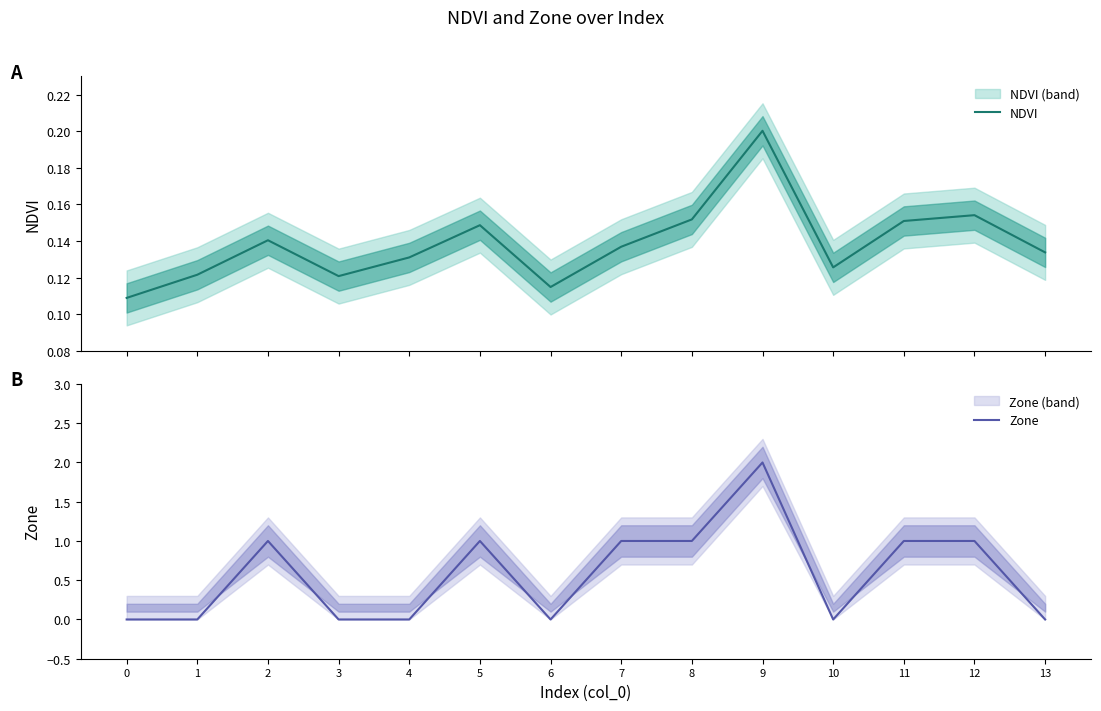

Which series has the largest range (max minus min)?

Zone